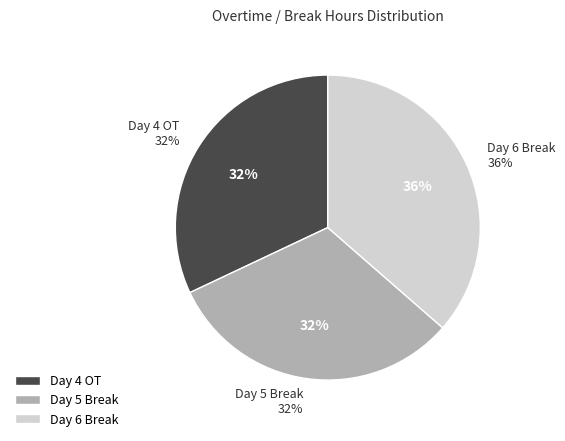

Which category has the smallest portion of the pie?

Day 5 Break